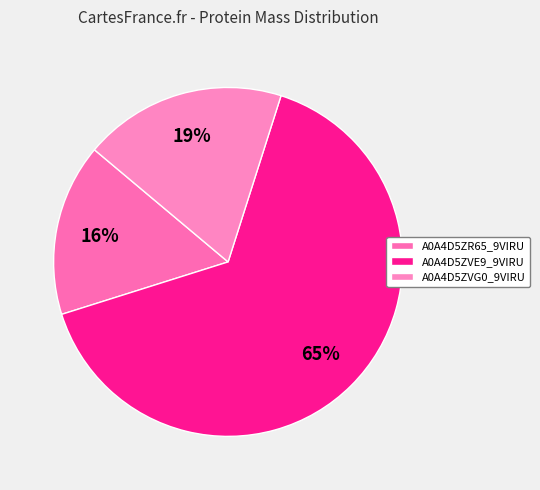

Between A0A4D5ZVE9_9VIRU and A0A4D5ZVG0_9VIRU, which is larger?

A0A4D5ZVE9_9VIRU